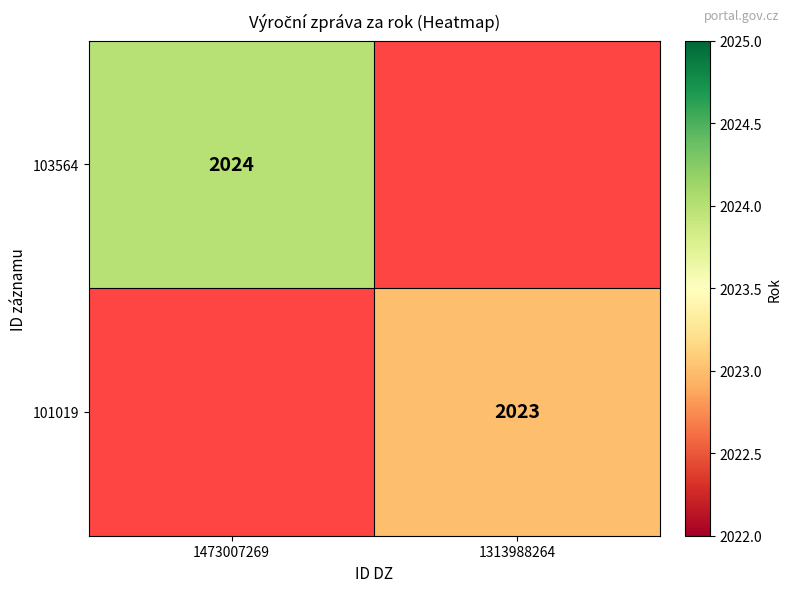

Which label corresponds to the largest value in the chart?

1473007269